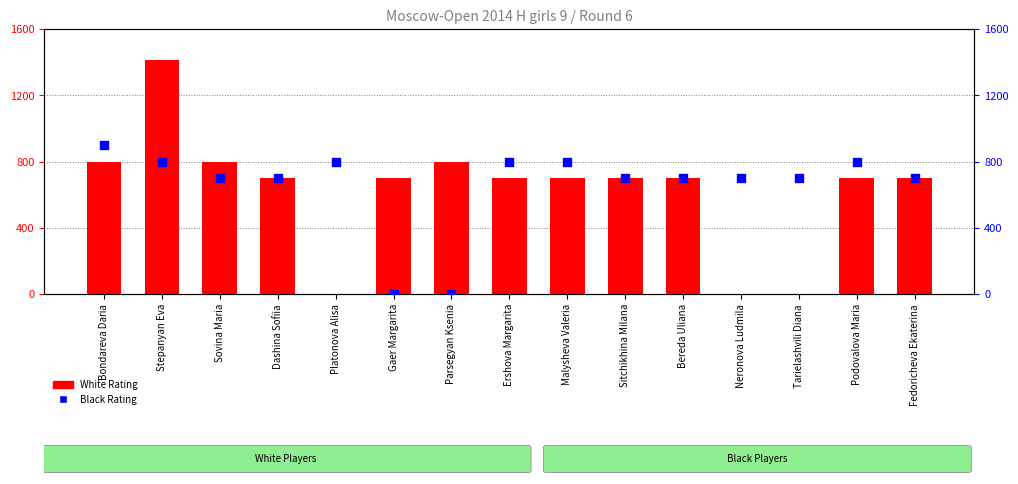

Which series contains the highest Y value?

White Rating